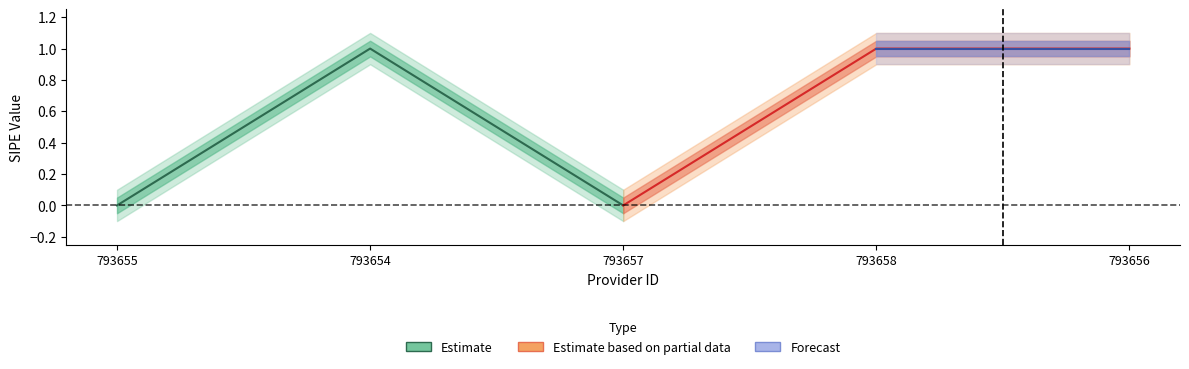

How many interior local valleys (lower than both neighbors) does the data have?

1